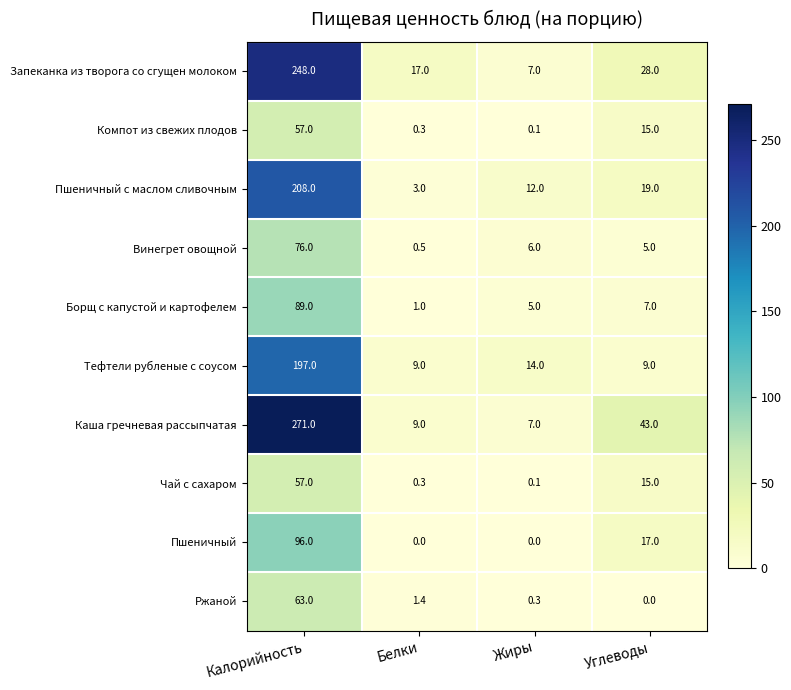

The value of Борщ с капустой и картофелем at Жиры is 1.8. True or false?

False